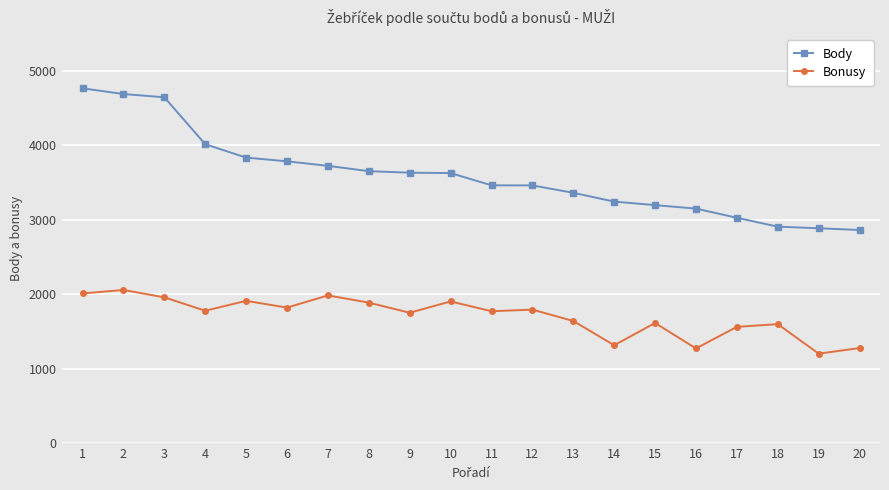

List the series in order of their peak value, highest first.

Body, Bonusy